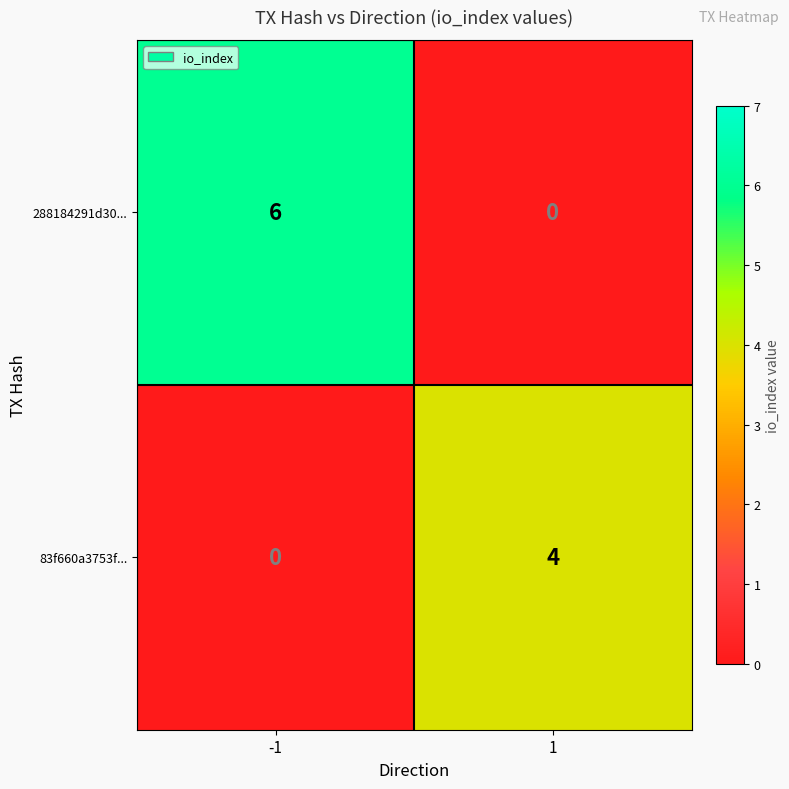

Which series has the largest range (max minus min)?

288184291d30...